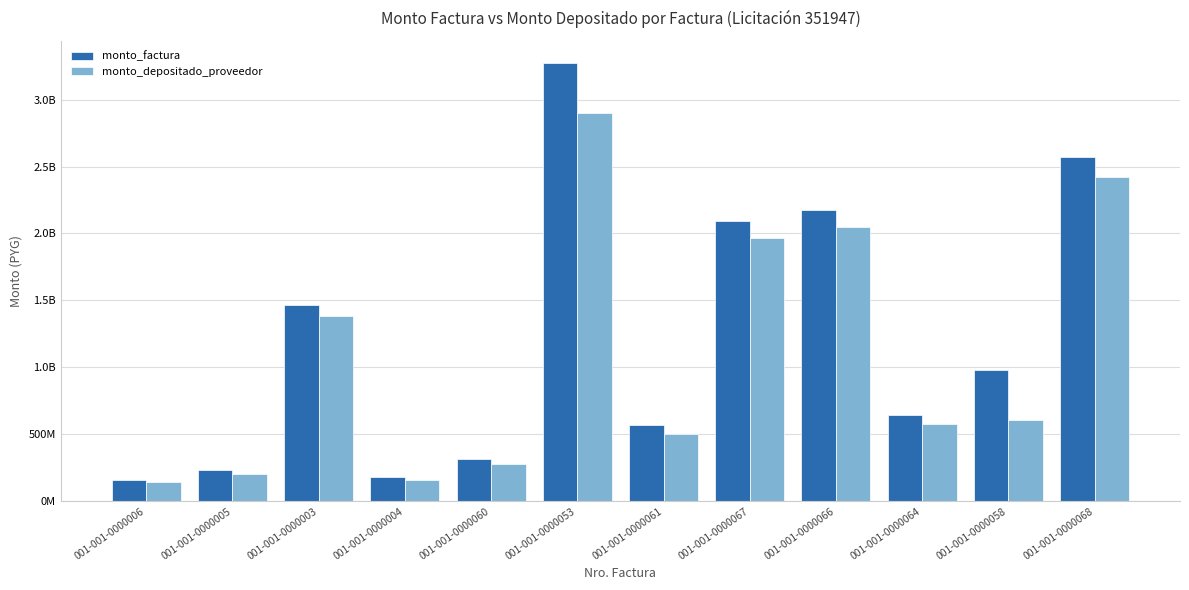

What are all the series names shown in the legend?

monto_factura, monto_depositado_proveedor